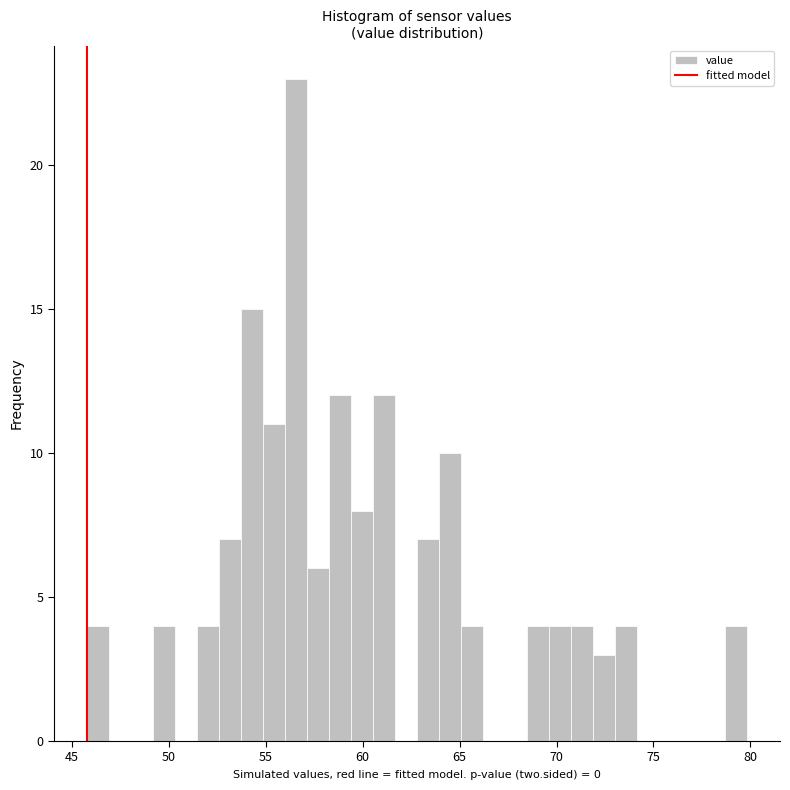

Read against the x-axis, roughly where is the centre of the tallest bar?

56.5